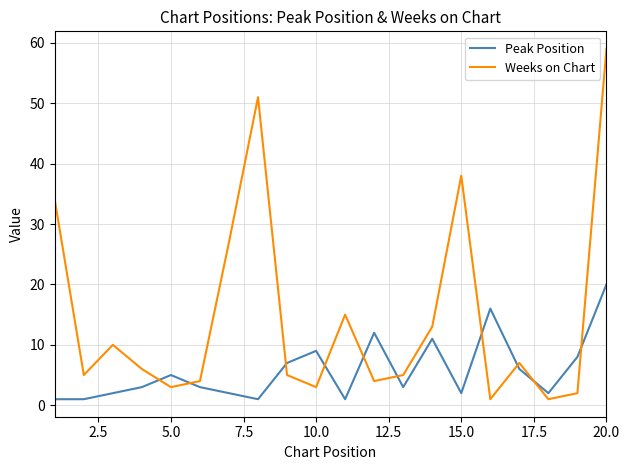

What is the lowest value of the Peak Position series?

1